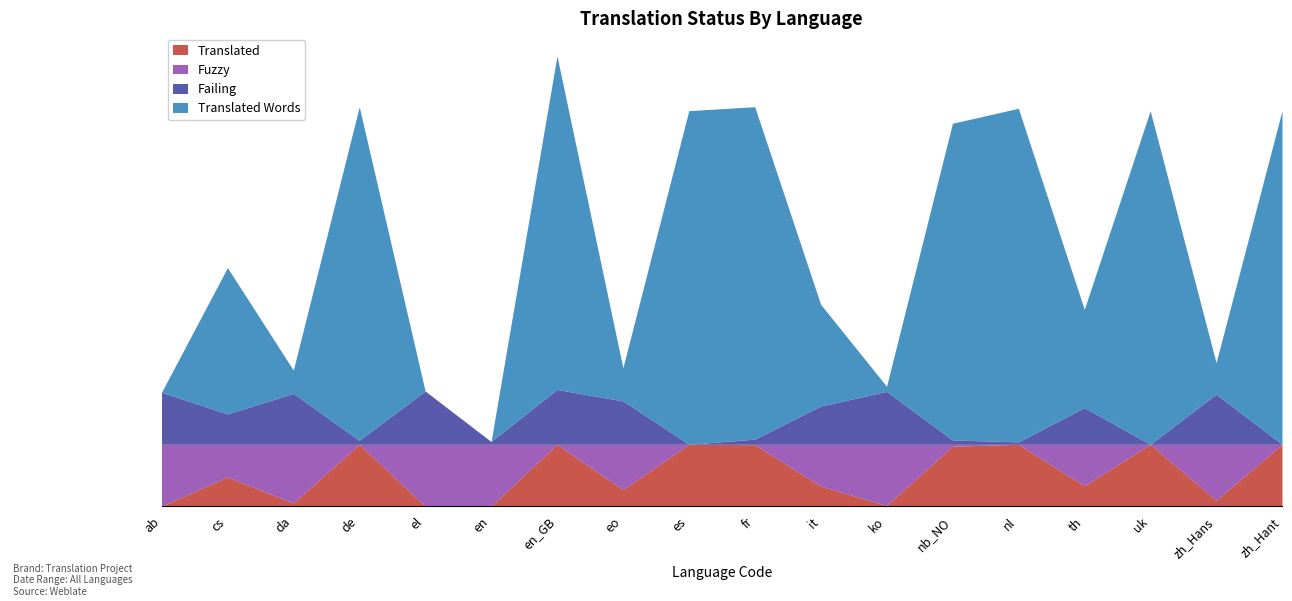

Rank the series by their maximum value, from lowest to highest.

Failing, Translated, Fuzzy, Translated Words